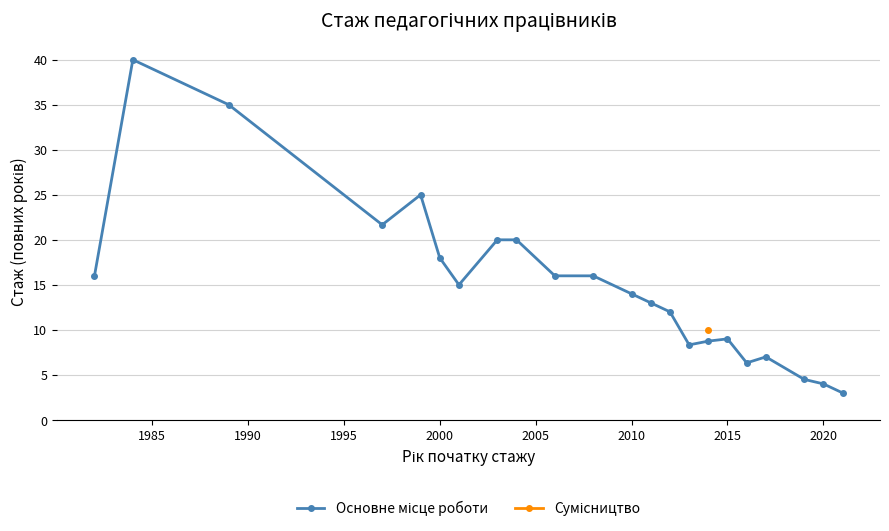

How many data points does each series have?

22